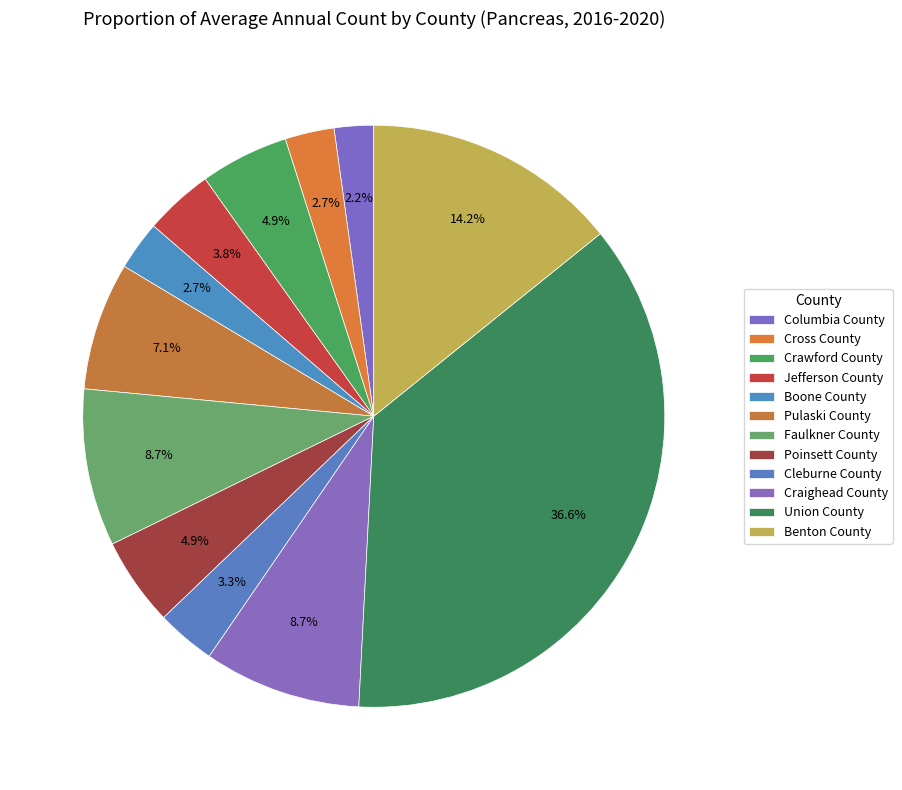

Does any single category account for the majority?

No